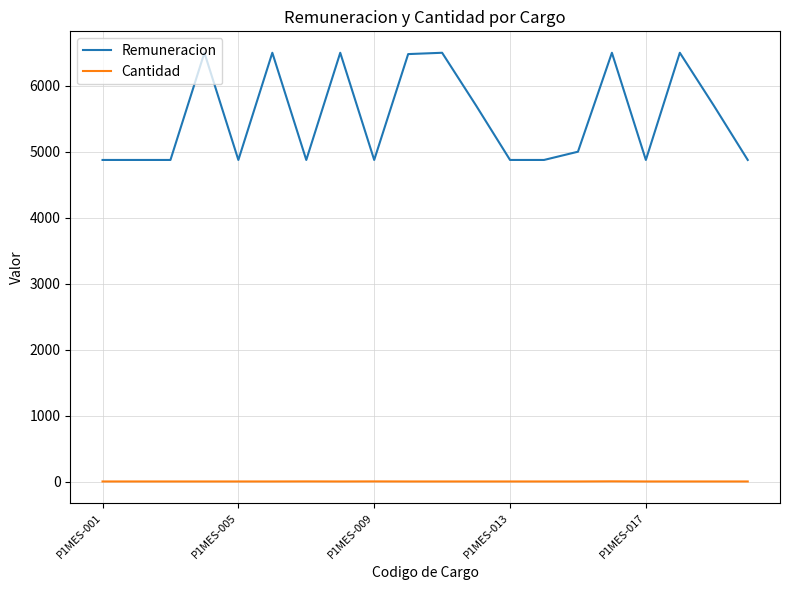

What is the greatest value displayed?

6500